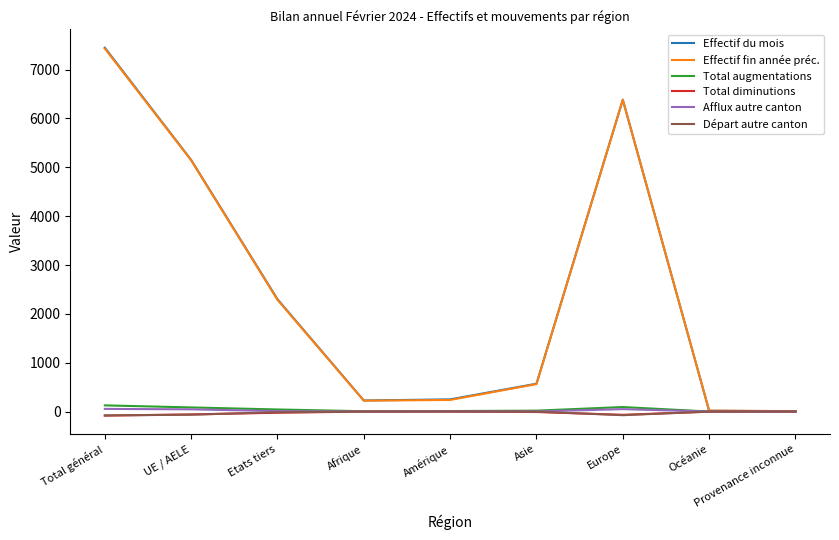

Is it true that Effectif fin année préc. equals 5145 at UE / AELE?

True